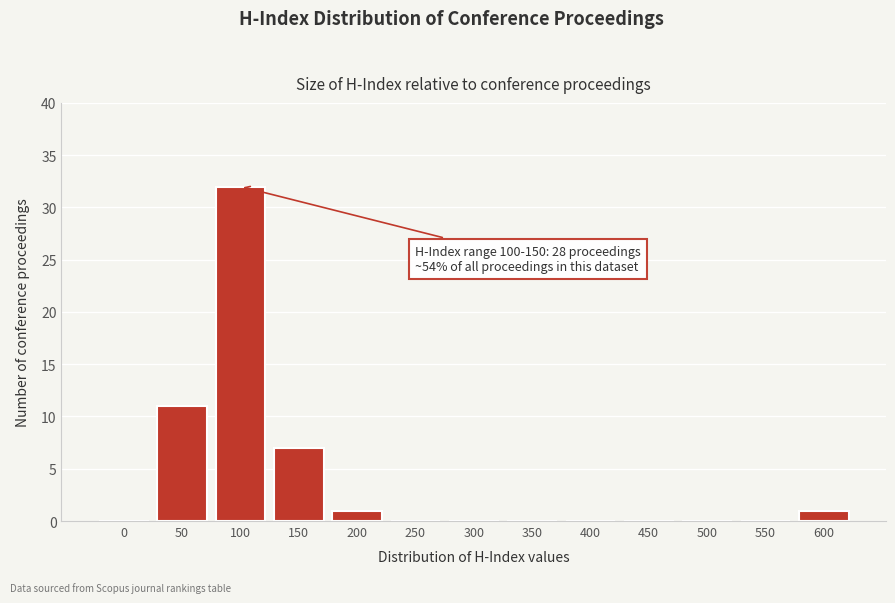

Reading left to right, what are all the values shown in this chart?

0=0	50=11	100=32	150=7	200=1	250=0	300=0	350=0	400=0	450=0	500=0	550=0	600=1